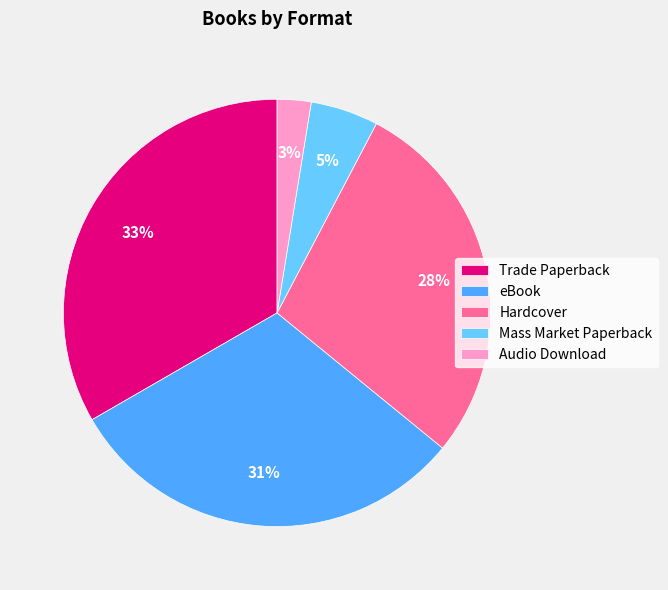

Combined, do Audio Download and Mass Market Paperback account for over 50%?

No